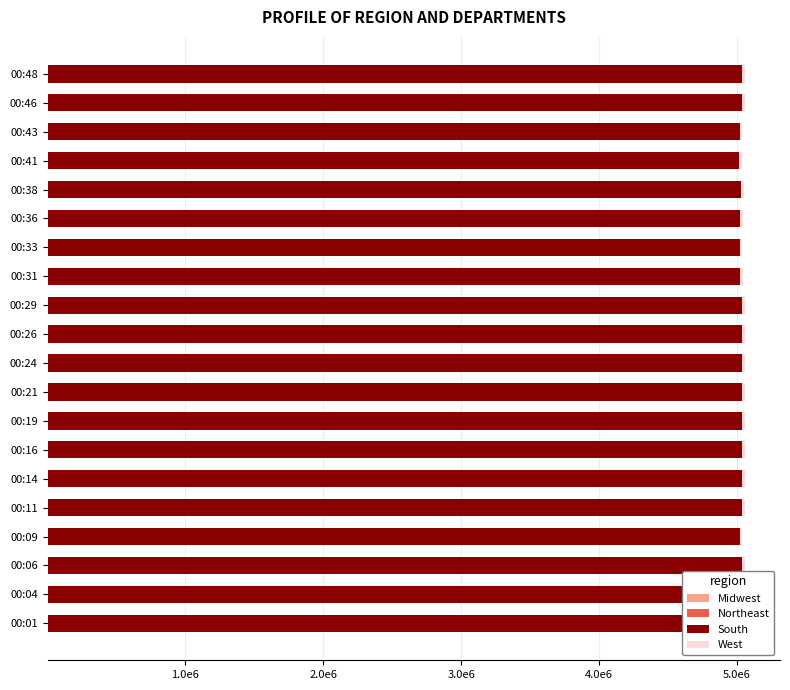

Rank the series by their maximum value, from lowest to highest.

Northeast, Midwest, West, South